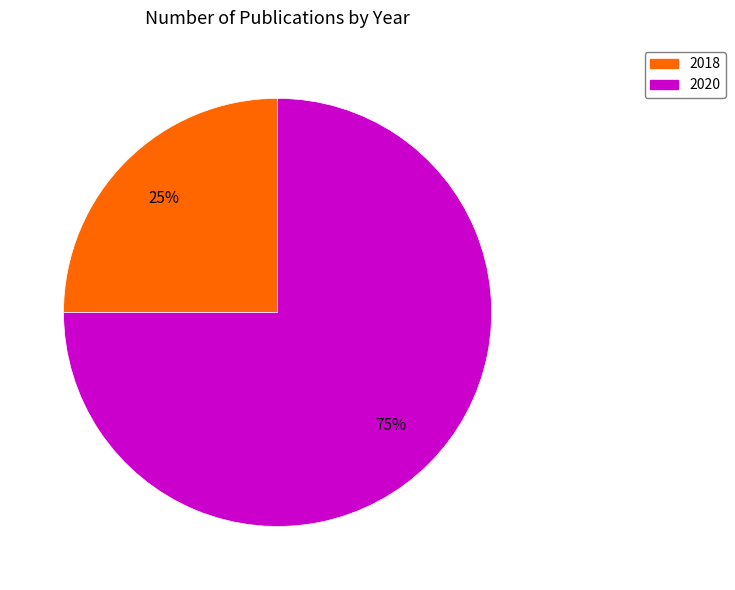

Which category has the biggest portion of the pie?

2020